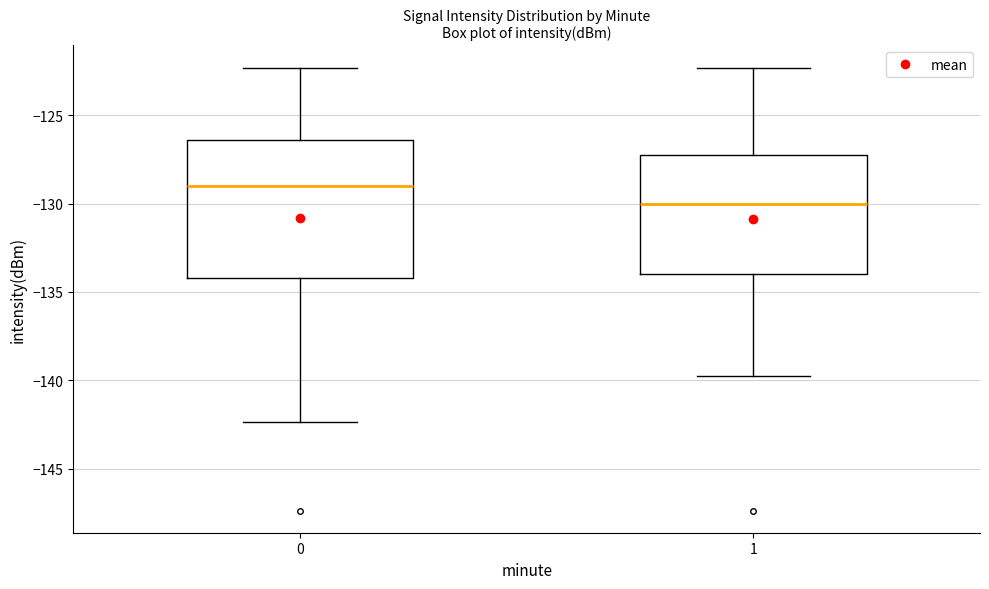

Reading left to right, read every box against the y-axis: the position of its median line, the range the box covers, and the ends of its whiskers. The values are not printed on the chart, so give them approximately, as read against the axis.

0: median -129.0, box -134.0 to -126.5, whiskers -142.5 to -122.5
1: median -130.0, box -134.0 to -127.5, whiskers -139.5 to -122.5